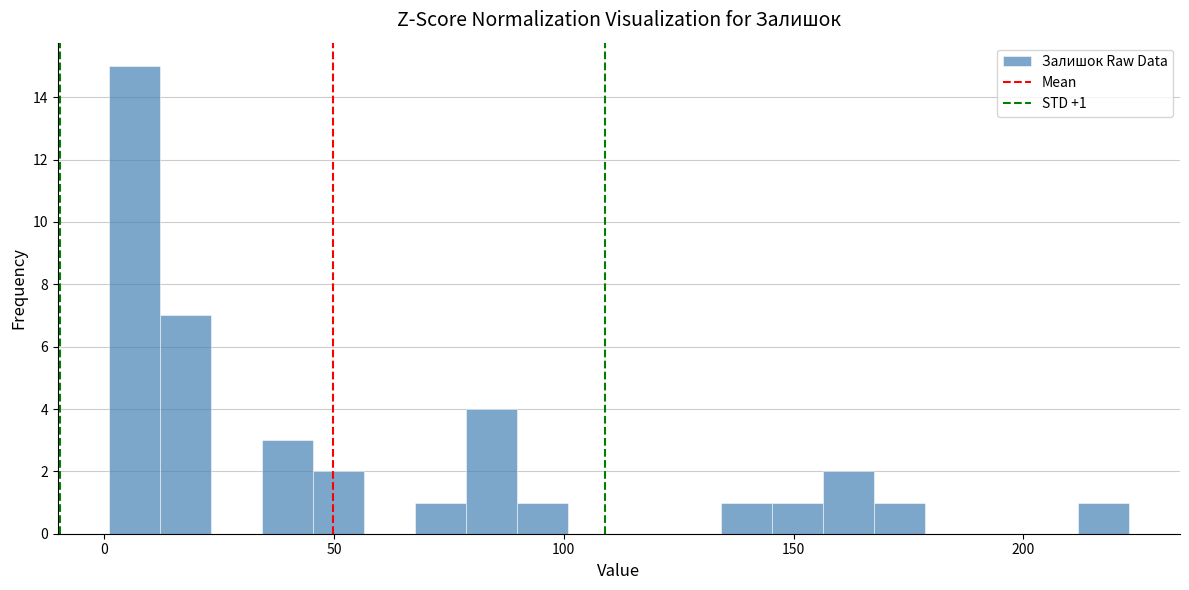

Around what value on the x-axis is the tallest bar? Give the approximate position of its centre, as read against the axis.

5